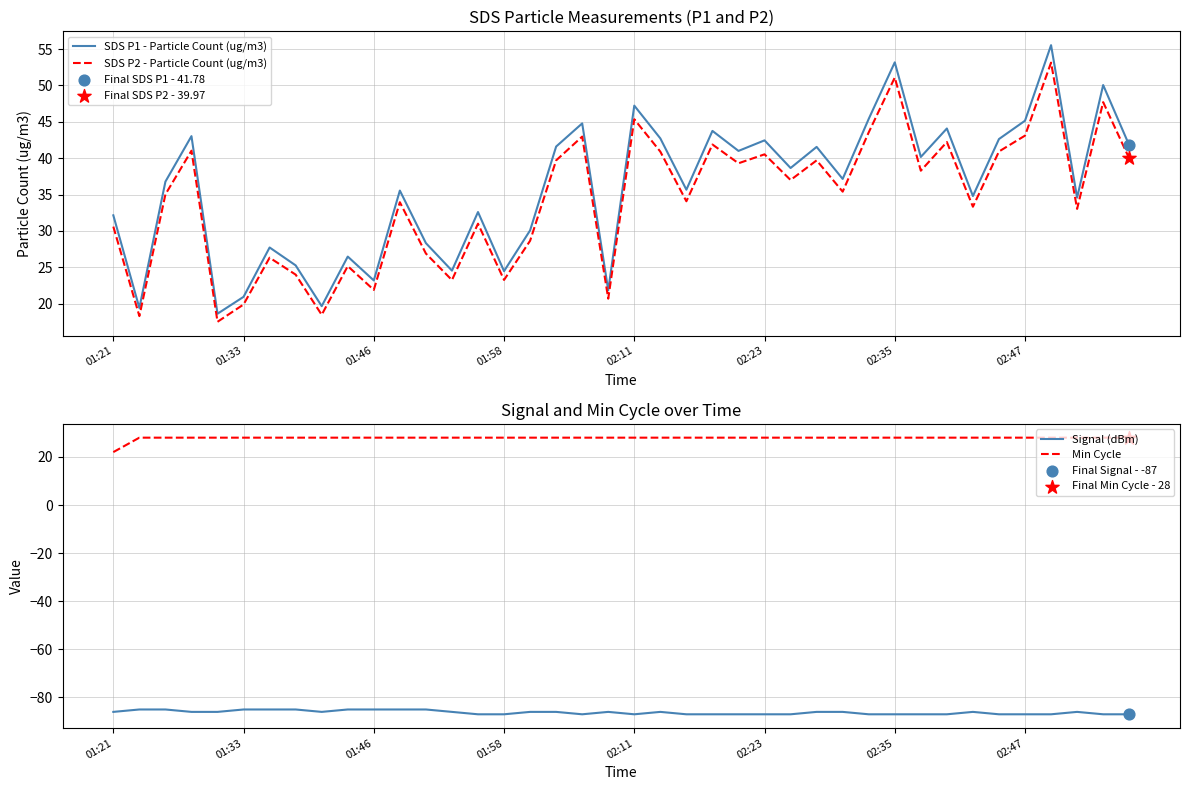

What are all the series names shown in the legend?

SDS P1 - Particle Count (ug/m3), SDS P2 - Particle Count (ug/m3), Signal (dBm), Min Cycle